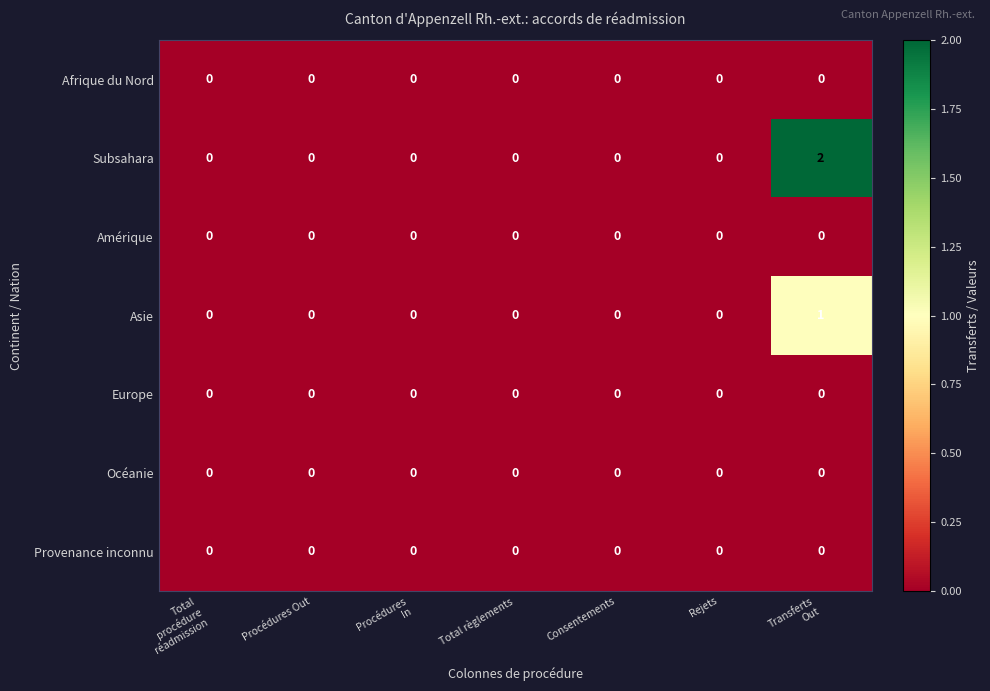

Which series has the largest total across all categories?

Subsahara